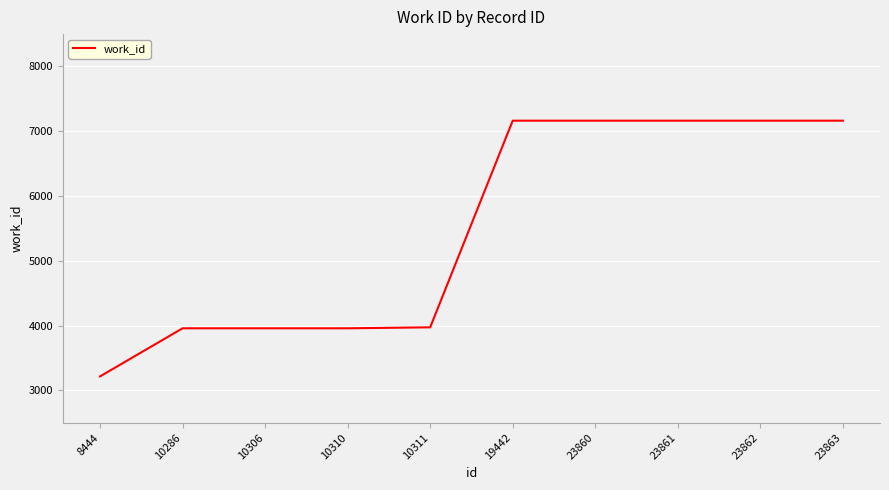

Which category has the lowest value across all series?

8444